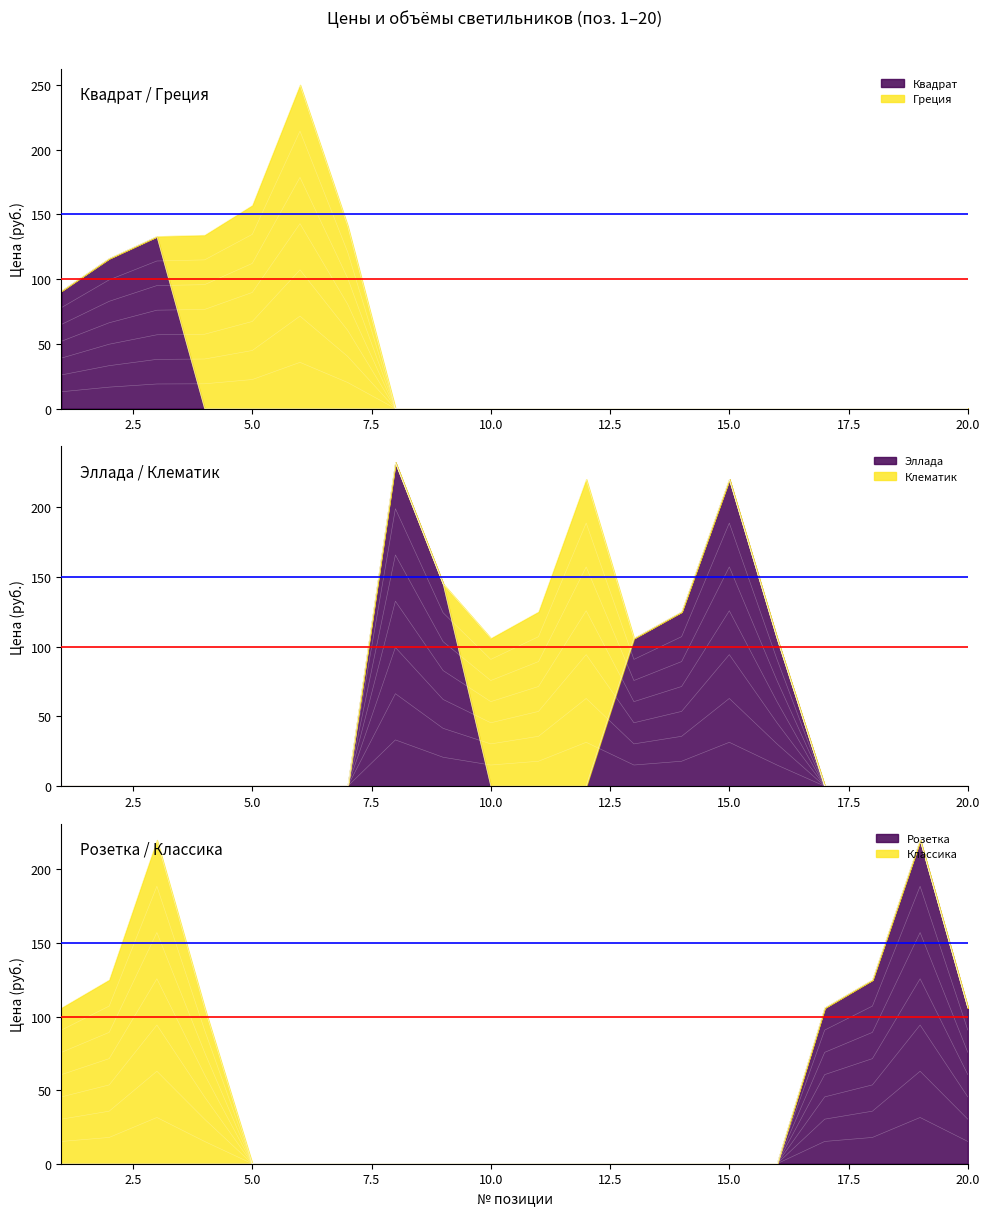

The Эллада series shows 0 at 5.0. True or false?

True